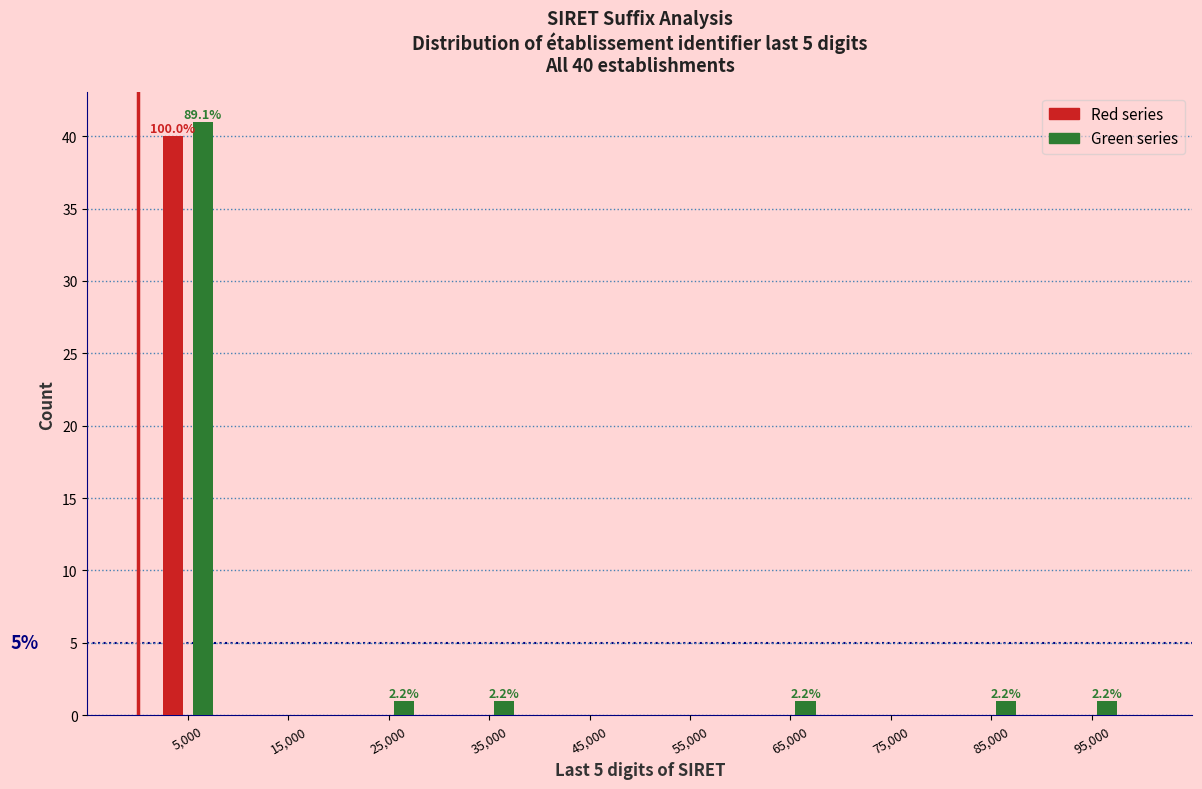

In the Green series series, which range on the x-axis has the tallest bar?

0 to 10000